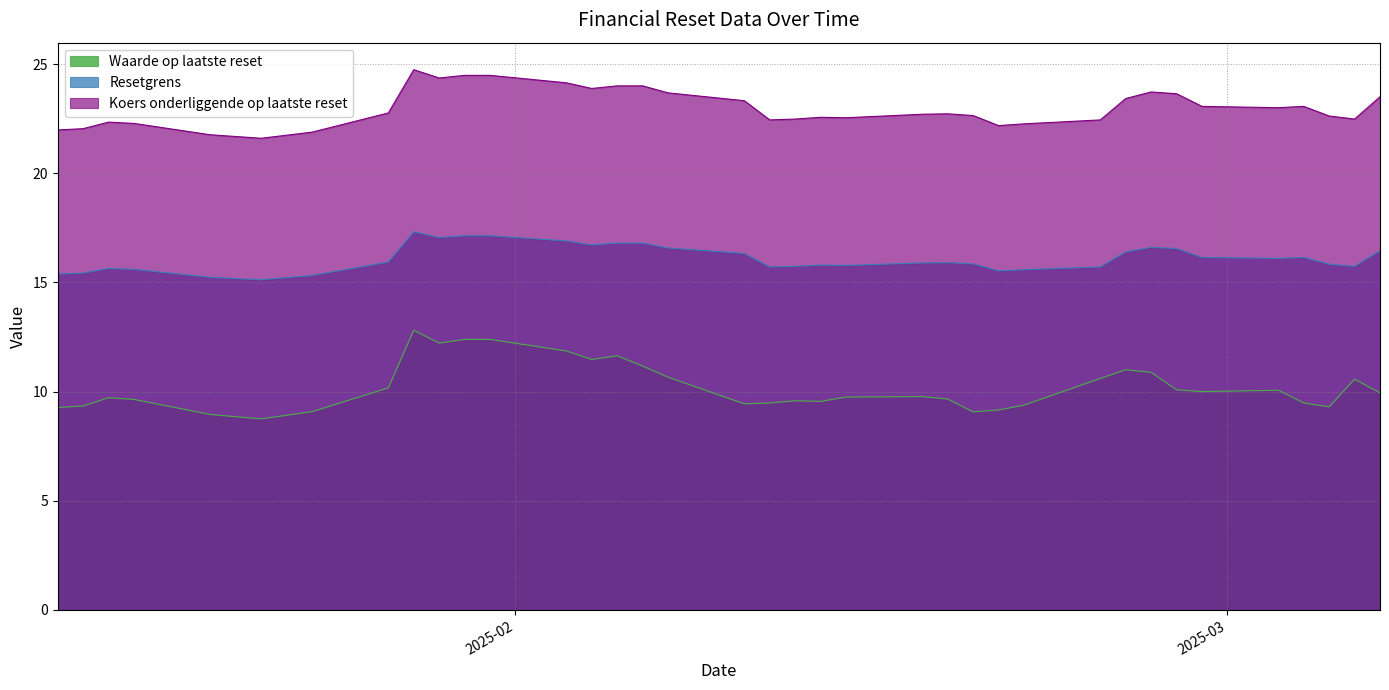

Reading left to right, extract all data points from this chart.

Waarde op laatste reset: 2025-03-07=9.9	2025-03-06=10.6	2025-03-05=9.3	2025-03-04=9.5	2025-03-03=10.1	2025-02-28=10.0	2025-02-27=10.1	2025-02-26=10.9	2025-02-25=11.0	2025-02-24=10.6	2025-02-21=9.4	2025-02-20=9.2	2025-02-19=9.1	2025-02-18=9.7	2025-02-17=9.8	2025-02-14=9.8	2025-02-13=9.6	2025-02-12=9.6	2025-02-11=9.5	2025-02-10=9.4	2025-02-07=10.7	2025-02-06=11.2	2025-02-05=11.6	2025-02-04=11.5	2025-02-03=11.9	2025-01-31=12.4	2025-01-30=12.4	2025-01-29=12.2	2025-01-28=12.8	2025-01-27=10.2	2025-01-24=9.1	2025-01-22=8.8	2025-01-21=8.8	2025-01-20=8.9	2025-01-17=9.6	2025-01-16=9.7	2025-01-15=9.3	2025-01-14=9.3
Resetgrens: 2025-03-07=16.4	2025-03-06=15.7	2025-03-05=15.8	2025-03-04=16.1	2025-03-03=16.1	2025-02-28=16.1	2025-02-27=16.5	2025-02-26=16.6	2025-02-25=16.4	2025-02-24=15.7	2025-02-21=15.6	2025-02-20=15.5	2025-02-19=15.8	2025-02-18=15.9	2025-02-17=15.9	2025-02-14=15.8	2025-02-13=15.8	2025-02-12=15.7	2025-02-11=15.7	2025-02-10=16.3	2025-02-07=16.6	2025-02-06=16.8	2025-02-05=16.8	2025-02-04=16.7	2025-02-03=16.9	2025-01-31=17.1	2025-01-30=17.1	2025-01-29=17.1	2025-01-28=17.3	2025-01-27=15.9	2025-01-24=15.3	2025-01-22=15.1	2025-01-21=15.2	2025-01-20=15.2	2025-01-17=15.6	2025-01-16=15.6	2025-01-15=15.4	2025-01-14=15.4
Koers onderliggende op laatste reset: 2025-03-07=23.5	2025-03-06=22.5	2025-03-05=22.6	2025-03-04=23.1	2025-03-03=23.0	2025-02-28=23.1	2025-02-27=23.6	2025-02-26=23.7	2025-02-25=23.4	2025-02-24=22.4	2025-02-21=22.3	2025-02-20=22.2	2025-02-19=22.6	2025-02-18=22.7	2025-02-17=22.7	2025-02-14=22.5	2025-02-13=22.6	2025-02-12=22.5	2025-02-11=22.4	2025-02-10=23.3	2025-02-07=23.7	2025-02-06=24.0	2025-02-05=24.0	2025-02-04=23.9	2025-02-03=24.1	2025-01-31=24.5	2025-01-30=24.5	2025-01-29=24.4	2025-01-28=24.7	2025-01-27=22.8	2025-01-24=21.9	2025-01-22=21.6	2025-01-21=21.7	2025-01-20=21.8	2025-01-17=22.3	2025-01-16=22.3	2025-01-15=22.0	2025-01-14=22.0